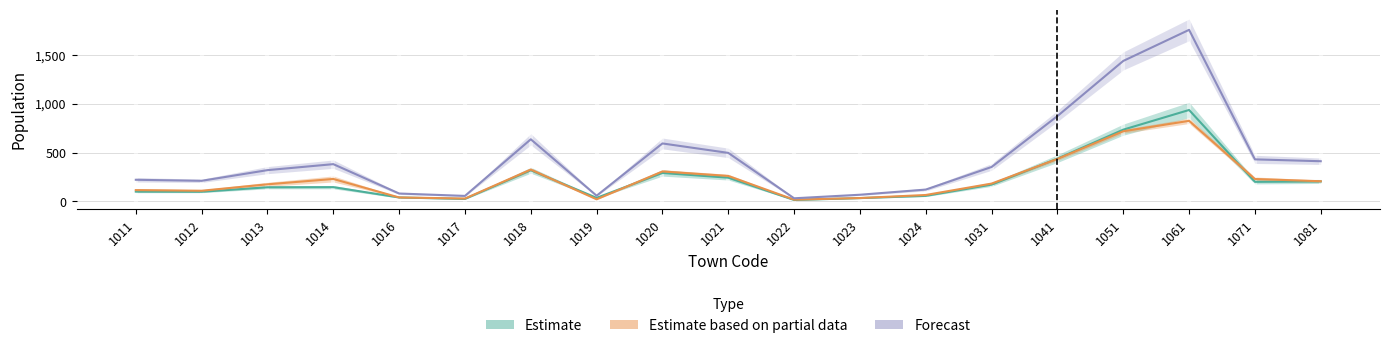

What is the value of the Estimate point at the 14th from the left?

173.0